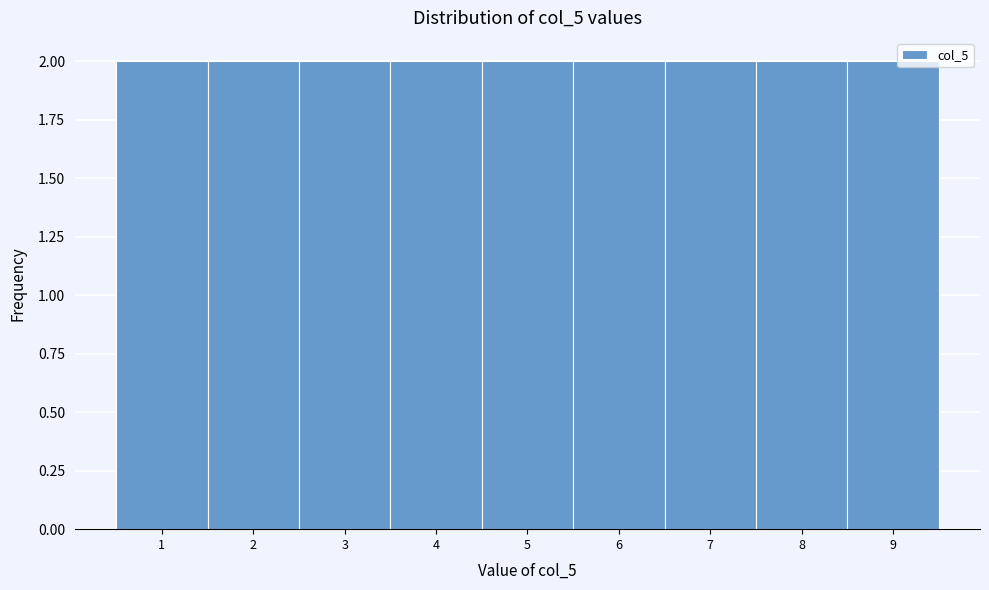

Reading left to right, transcribe this chart: for each bar, give the range it covers on the x-axis and its height. The values are not printed on the chart, so give them approximately, as read against the axis.

0.5 to 1.5: 2
1.5 to 2.5: 2
2.5 to 3.5: 2
3.5 to 4.5: 2
4.5 to 5.5: 2
5.5 to 6.5: 2
6.5 to 7.5: 2
7.5 to 8.5: 2
8.5 to 9.5: 2